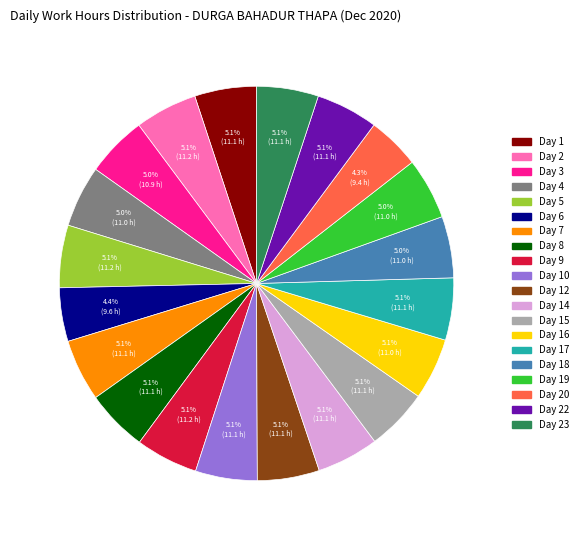

Is there any slice that represents more than half of the pie?

No